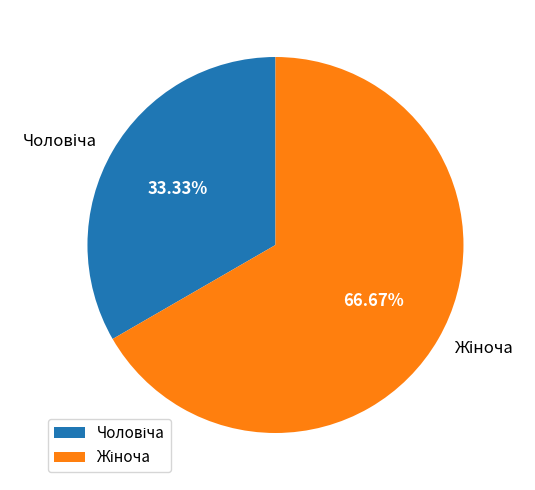

Is there any slice that represents more than half of the pie?

Yes